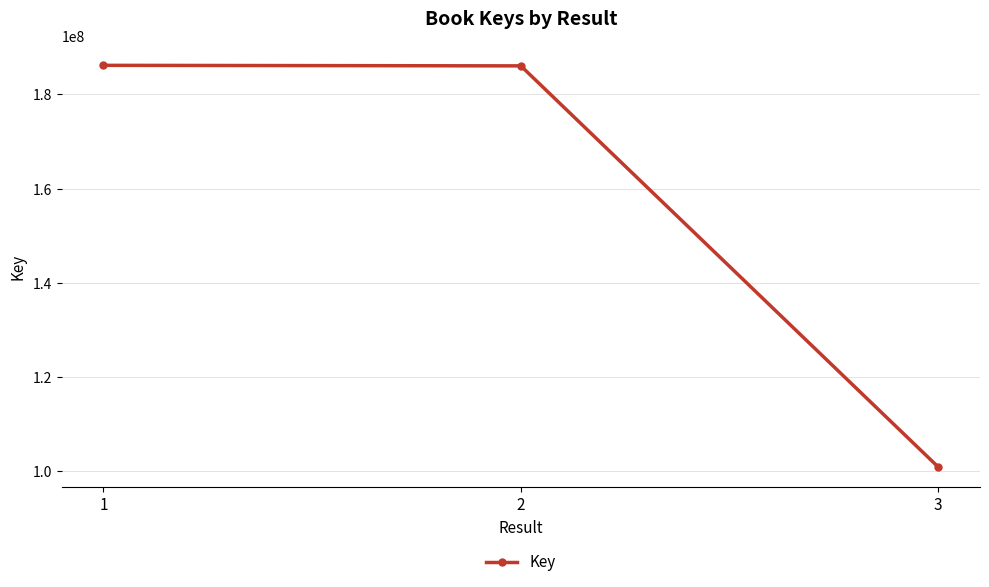

What is the greatest value displayed?

186149149